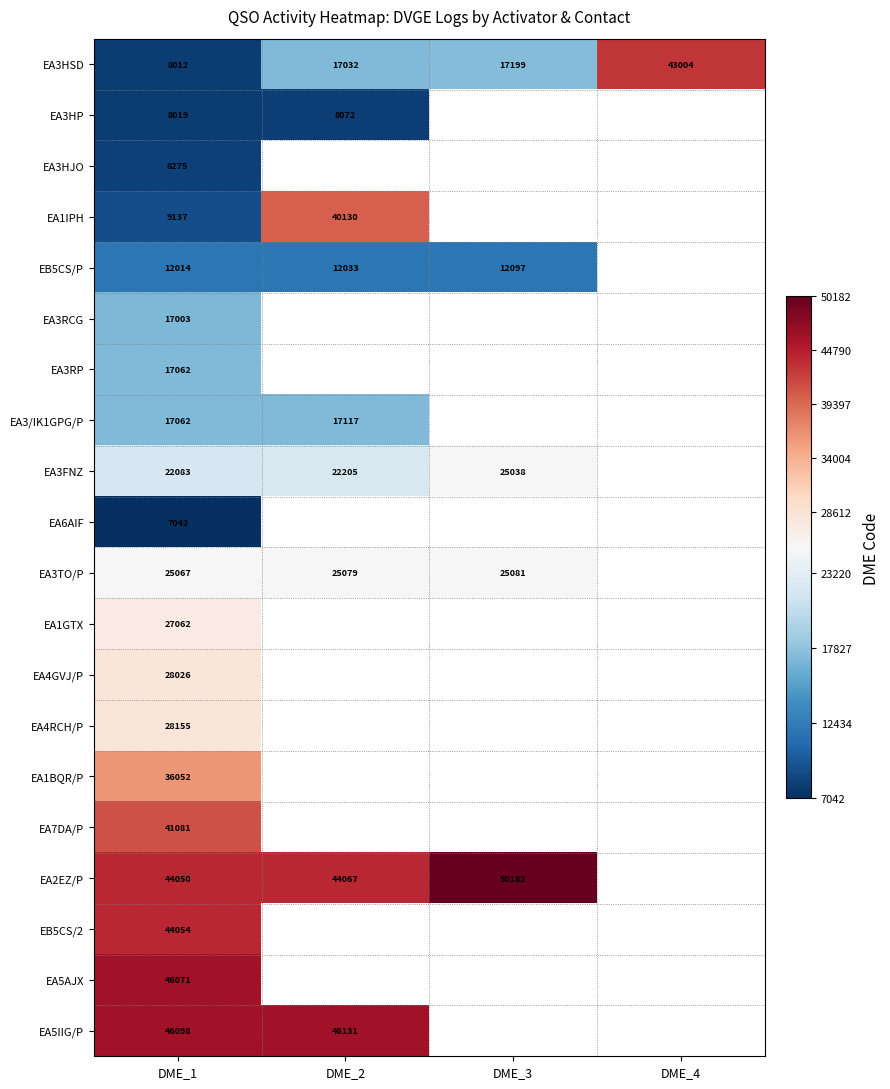

List the labels in order of EA3HSD value, largest first.

DME_4, DME_3, DME_2, DME_1